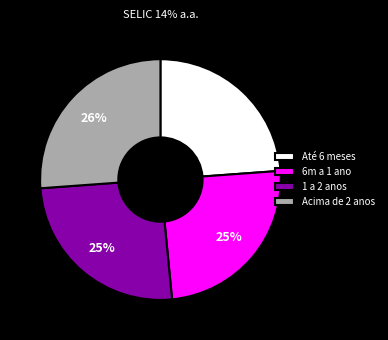

What percentage is the Até 6 meses slice, to the nearest percent?

24%